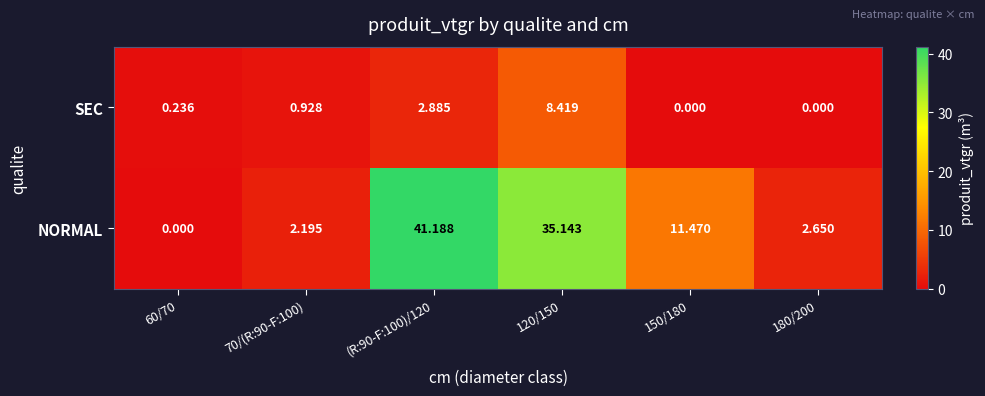

At 70/(R:90-F:100), list the series in order from largest to smallest.

NORMAL, SEC